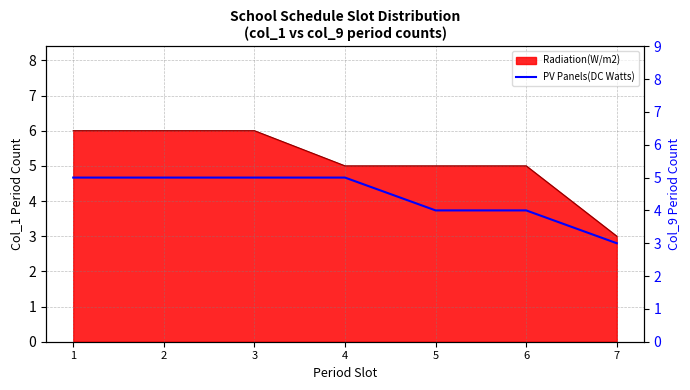

How many values are between 4 and 5?

6